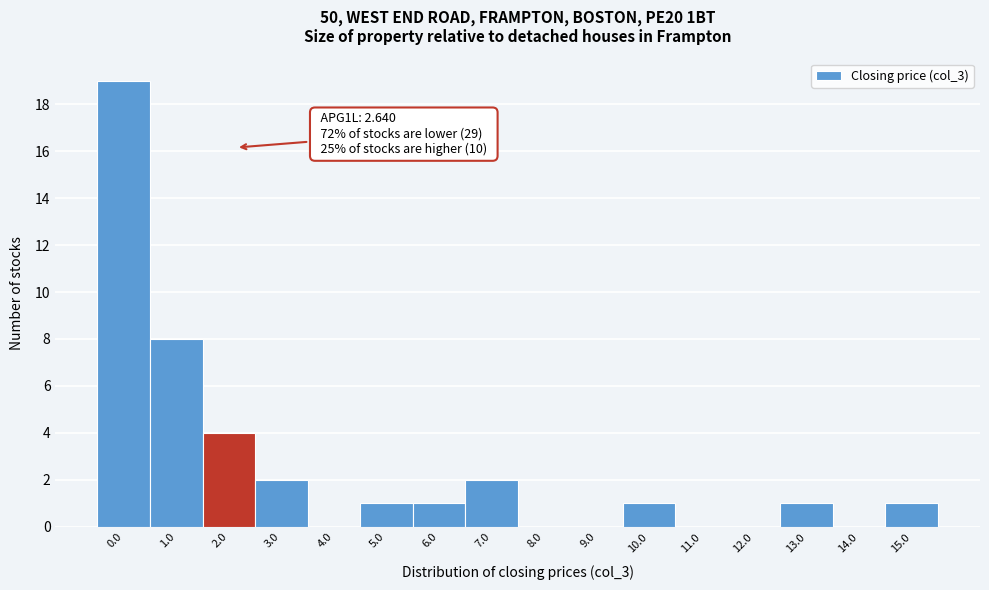

Reading right to left, extract all data points from this chart.

15.0=1	14.0=0	13.0=1	12.0=0	11.0=0	10.0=1	9.0=0	8.0=0	7.0=2	6.0=1	5.0=1	4.0=0	3.0=2	2.0=4	1.0=8	0.0=19